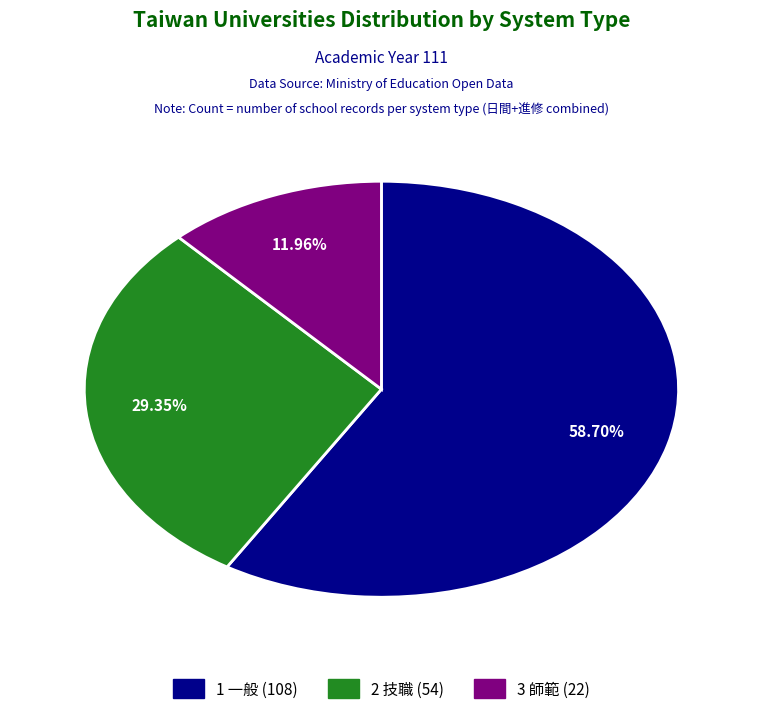

True or false: 1 一般 accounts for 59% of the total.

True